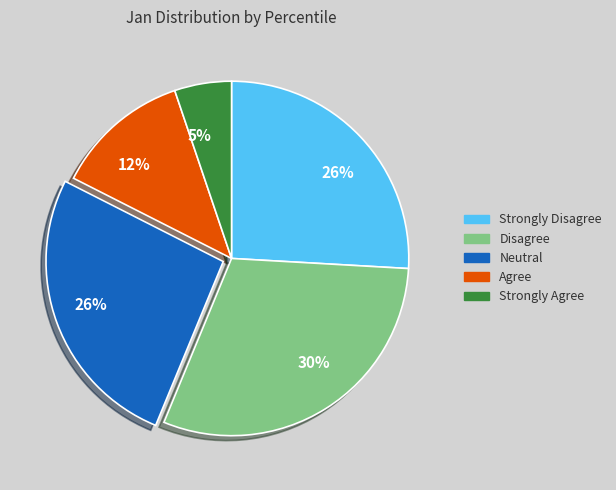

Does any single category account for the majority?

No